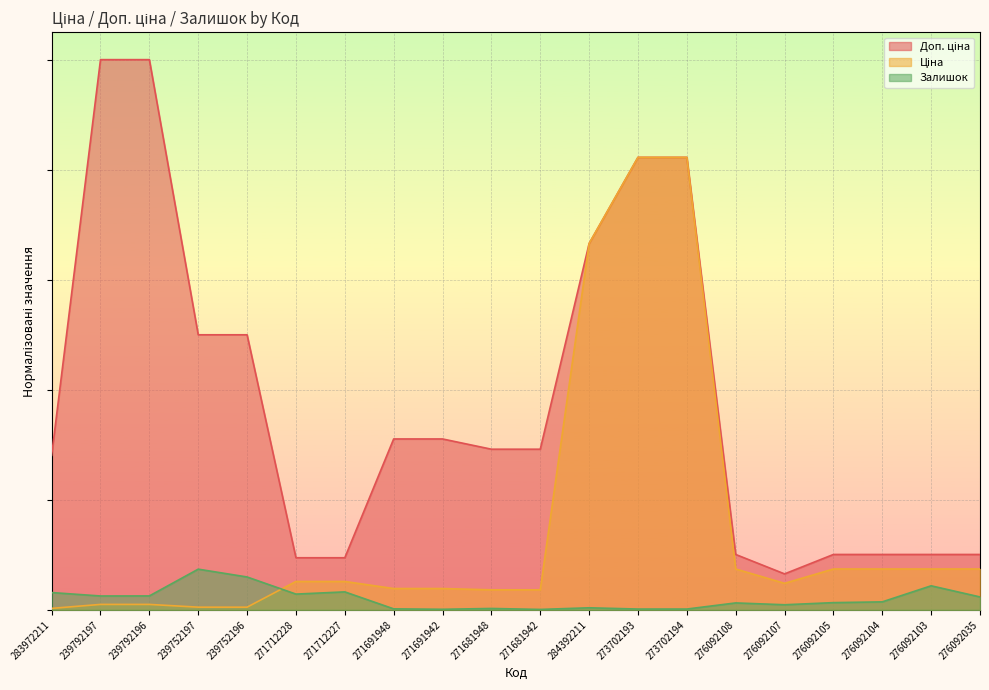

At which category is the sum across all series the highest?

273702193